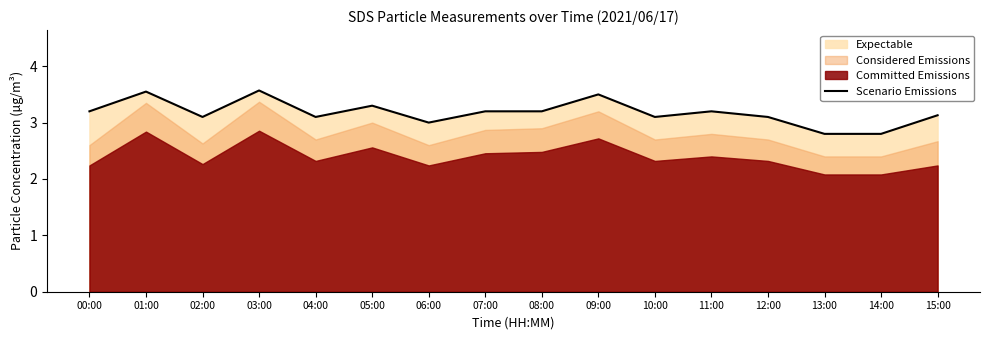

What is the difference between the values at 13:00 and 04:00?

0.3